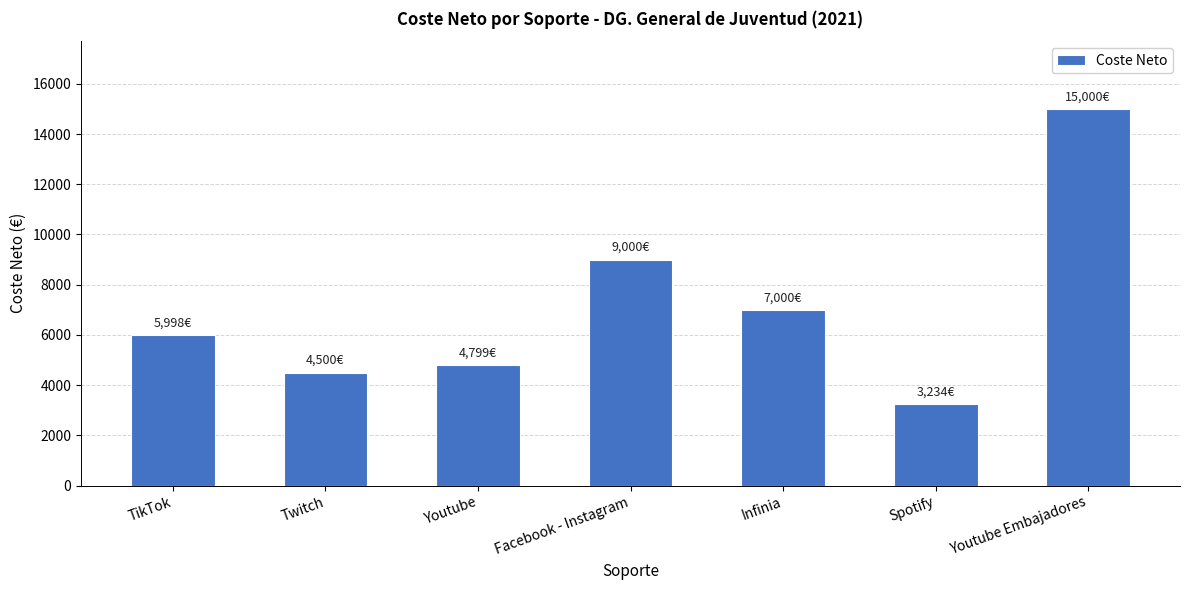

Is it true that the value at Facebook - Instagram is 9000.0?

True